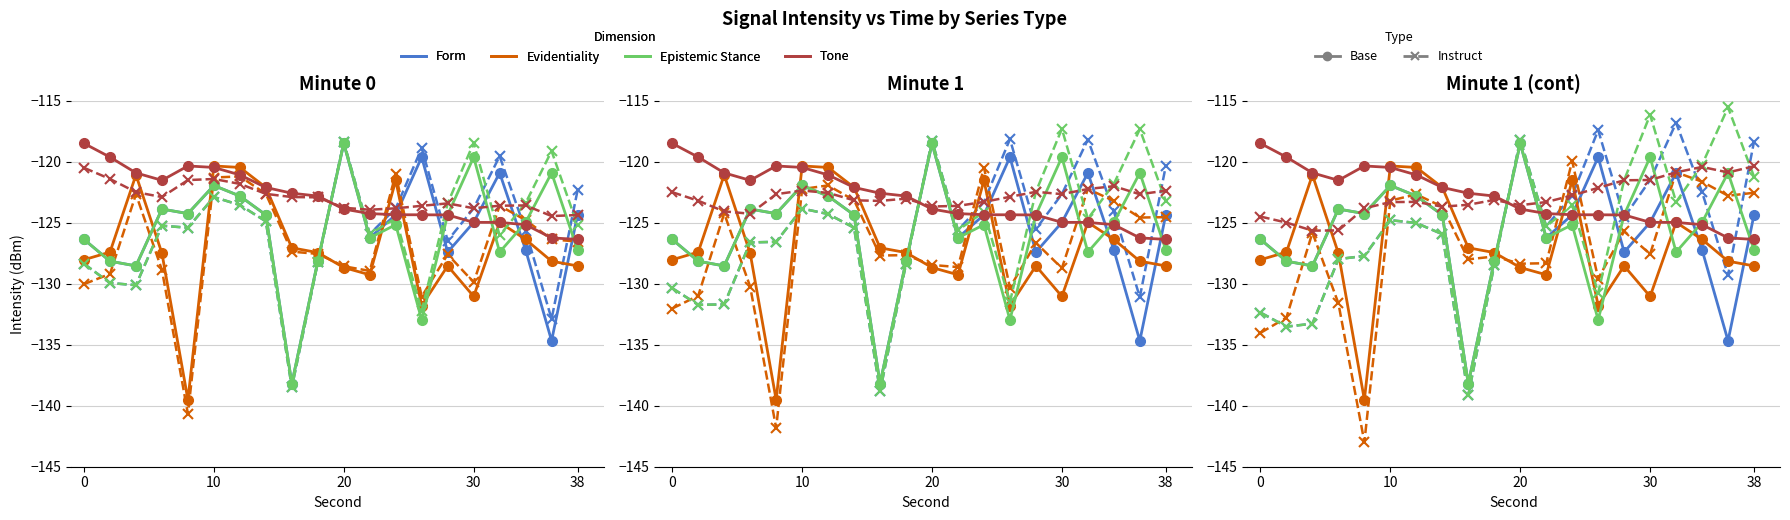

True or false: intensity(dBm)_min1 and intensity(dBm)_min2 intersect in this chart.

True